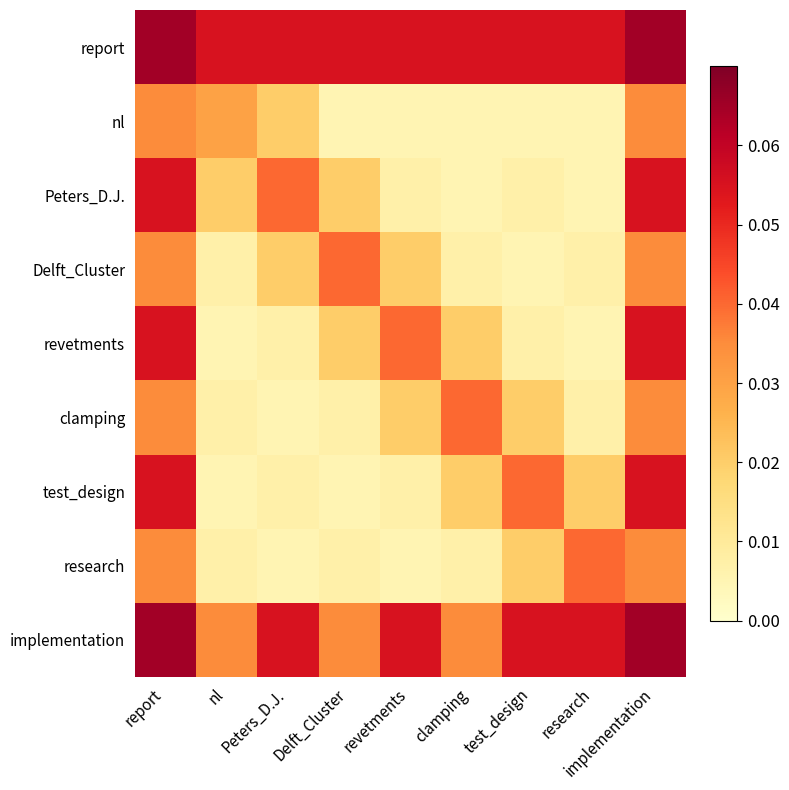

Rank the series at revetments from lowest to highest value.

nl, research, Peters_D.J., test_design, Delft_Cluster, clamping, revetments, report, implementation